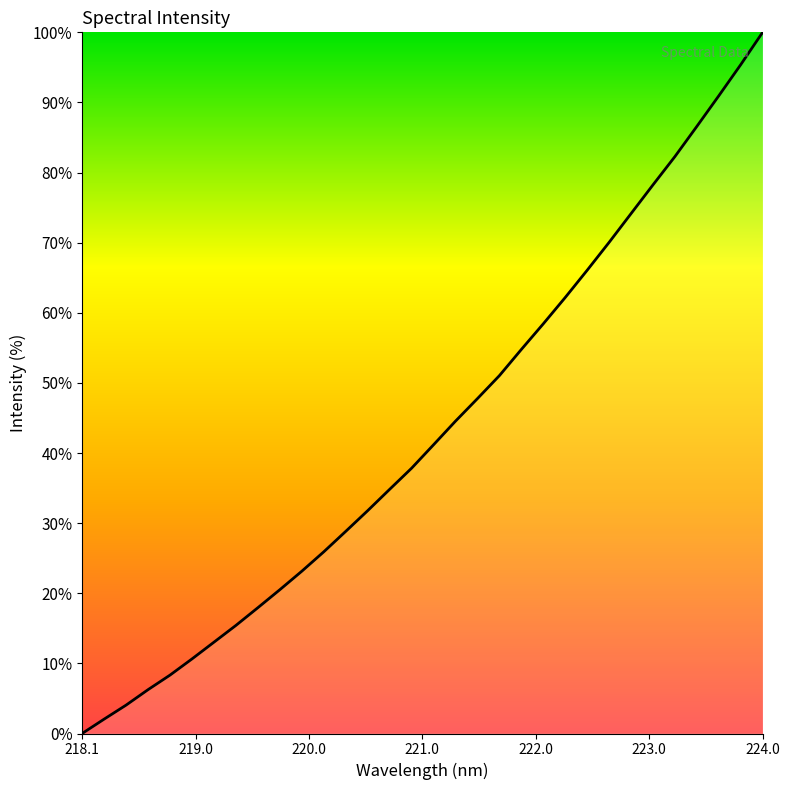

Reading left to right, extract all data points from this chart.

0.0	2.0	4.0	6.3	8.3	10.6	13.0	15.4	17.9	20.5	23.1	25.9	28.8	31.8	34.8	37.8	41.2	44.6	47.8	51.0	54.8	58.4	62.2	66.1	70.0	74.1	78.2	82.3	86.6	90.9	95.4	100.0